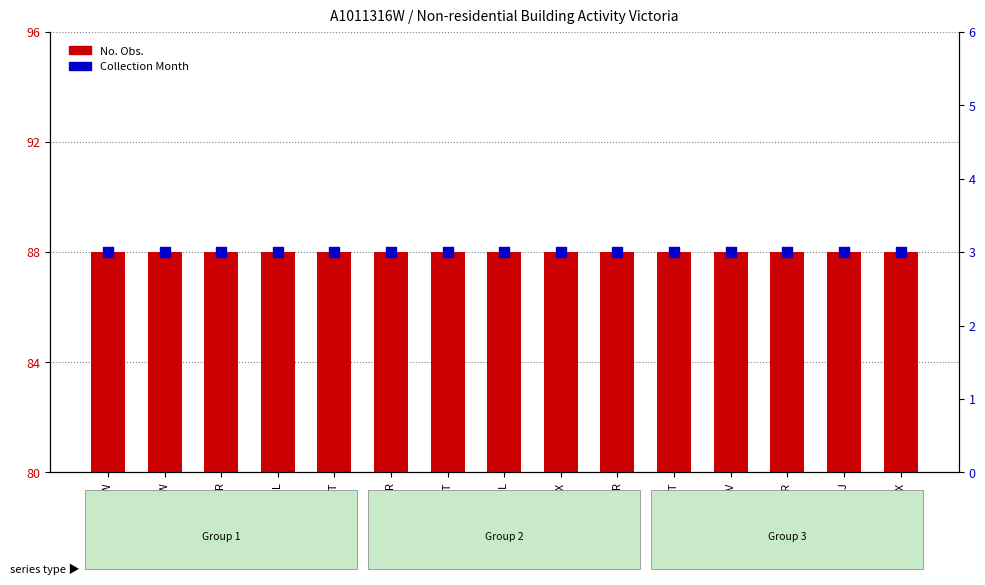

Which series contains the highest Y value?

No. Obs.